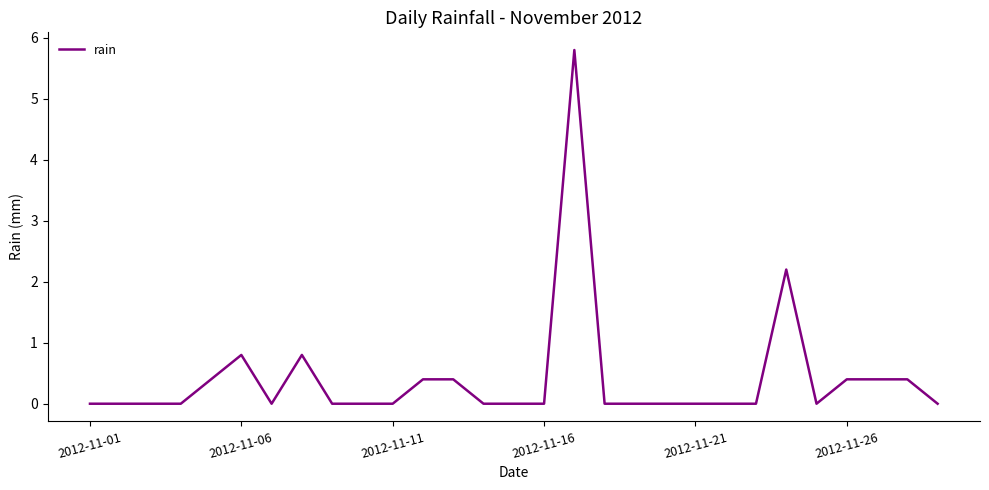

What is the maximum value shown in the chart?

5.8